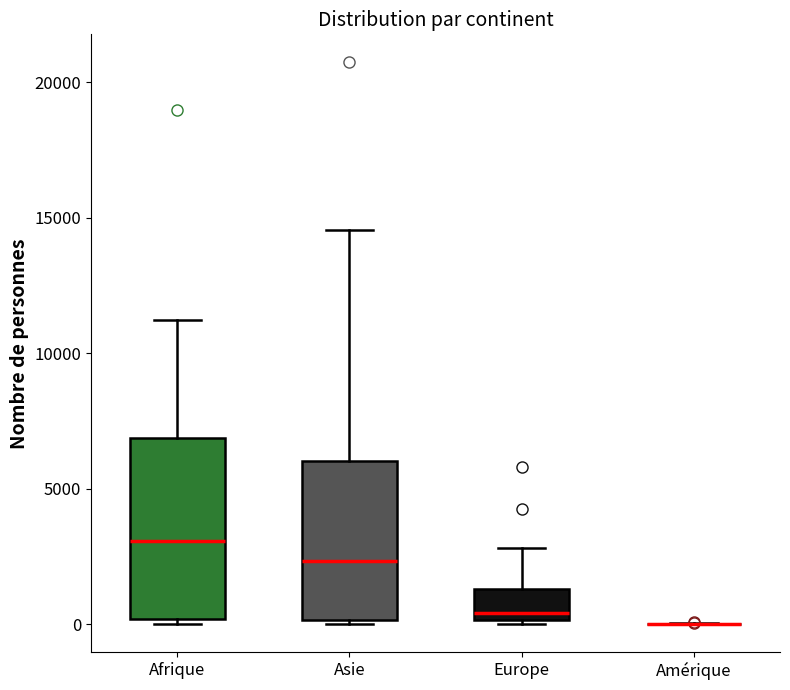

Reading left to right, transcribe this box plot: for each box, give where its median line is, the range the box spans, and where its two whiskers end, as read against the y-axis. The values are not printed on the chart, so give them approximately, as read against the axis.

Afrique: median 3000, box 0 to 7000, whiskers 0 (just below the box's lower edge) to 11000
Asie: median 2500, box 0 to 6000, whiskers 0 to 14500
Europe: median 500, box 0 to 1500, whiskers 0 to 3000
Amérique: box collapsed to a line at 0, whiskers 0 to 0